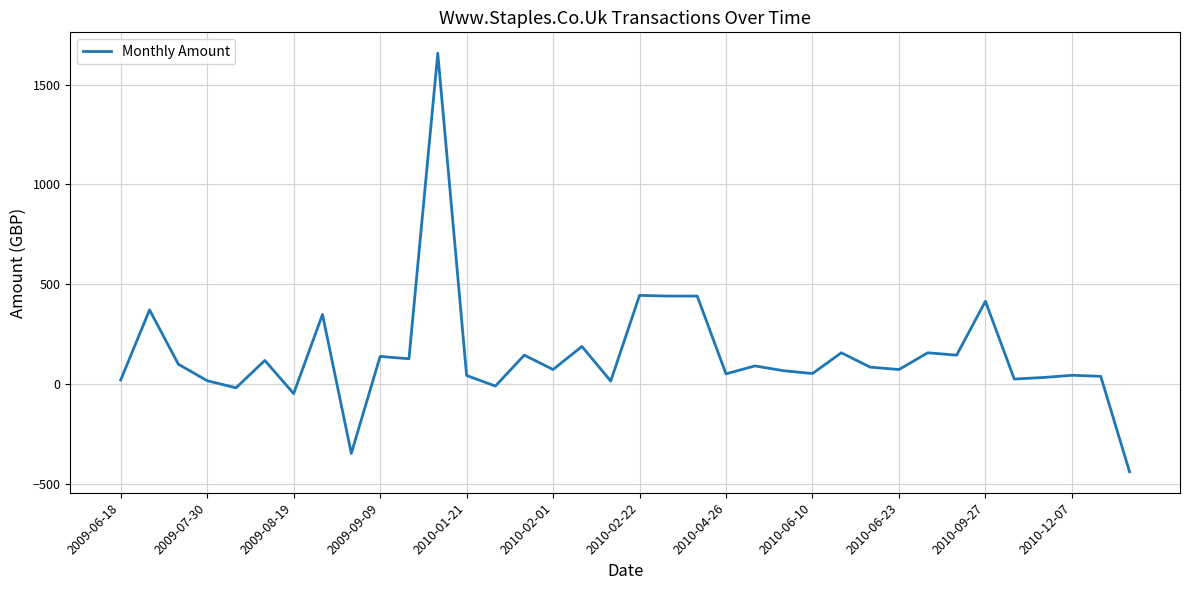

What is the sum of all values?

5239.7